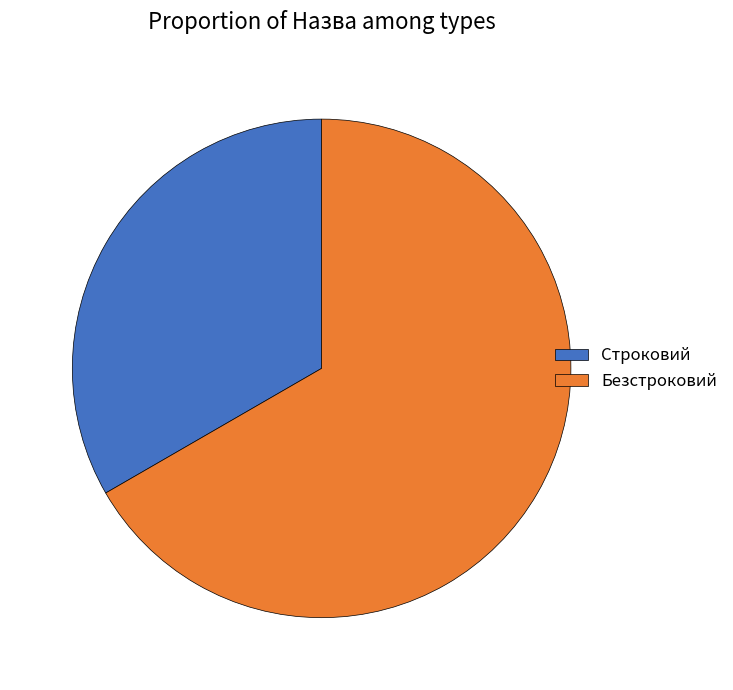

True or false: Безстроковий accounts for 57% of the total.

False